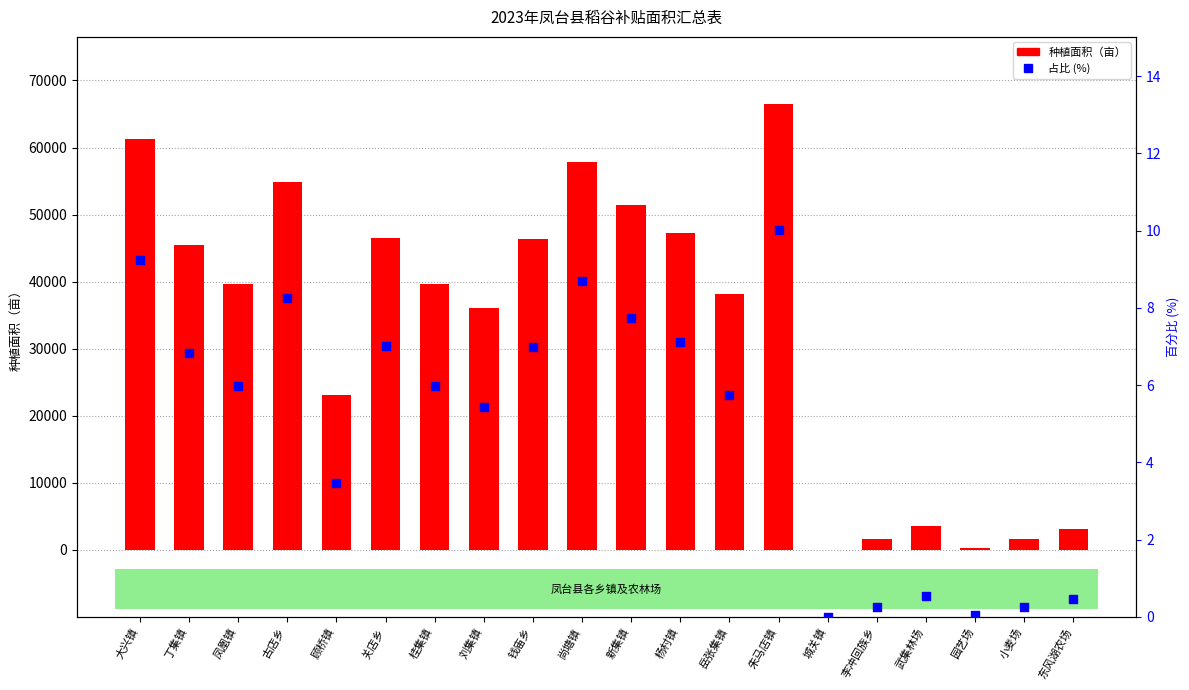

Is the value of 种植面积（亩） at 李冲回族乡 greater than the value of 占比 (%) at 凤凰镇?

Yes